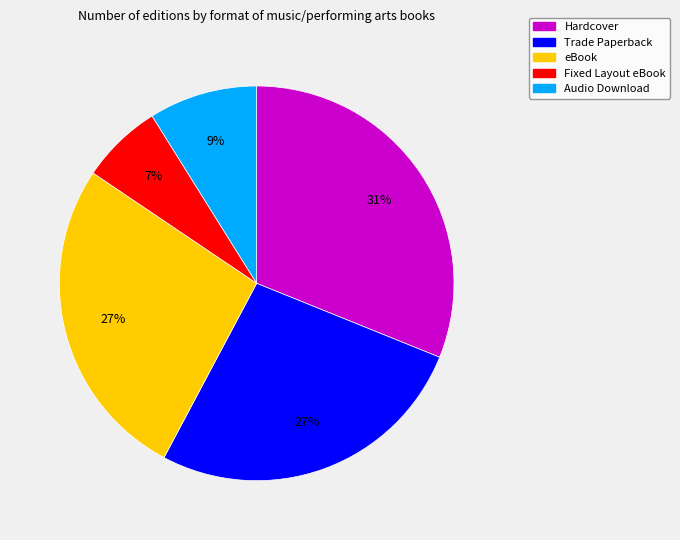

How many segments does this pie chart have?

5